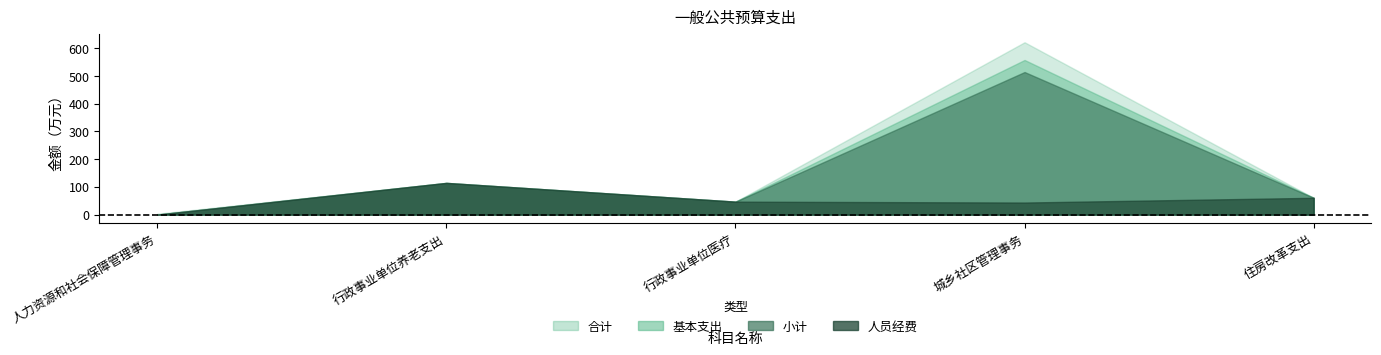

What is the average value of the 基本支出 series?

155.9